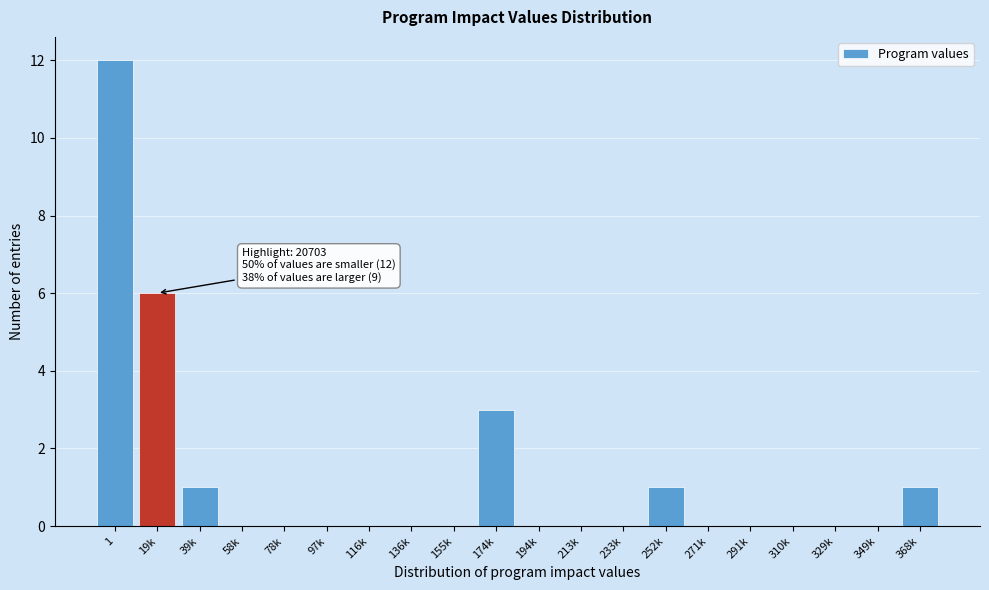

Reading left to right, what are all the values shown in this chart?

1=12	19k=6	39k=1	58k=0	78k=0	97k=0	116k=0	136k=0	155k=0	174k=3	194k=0	213k=0	233k=0	252k=1	271k=0	291k=0	310k=0	329k=0	349k=0	368k=1